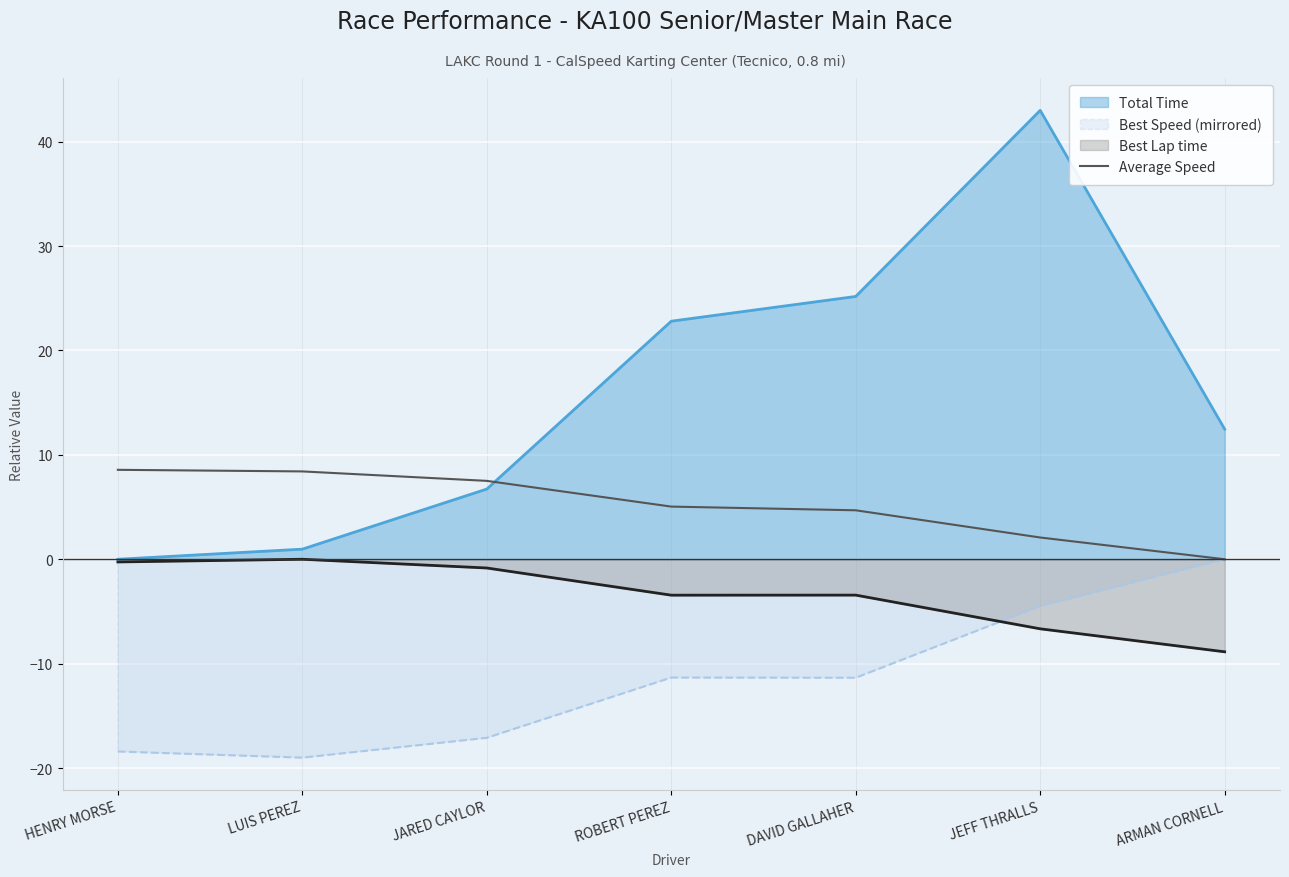

What position from the left is LUIS PEREZ?

2